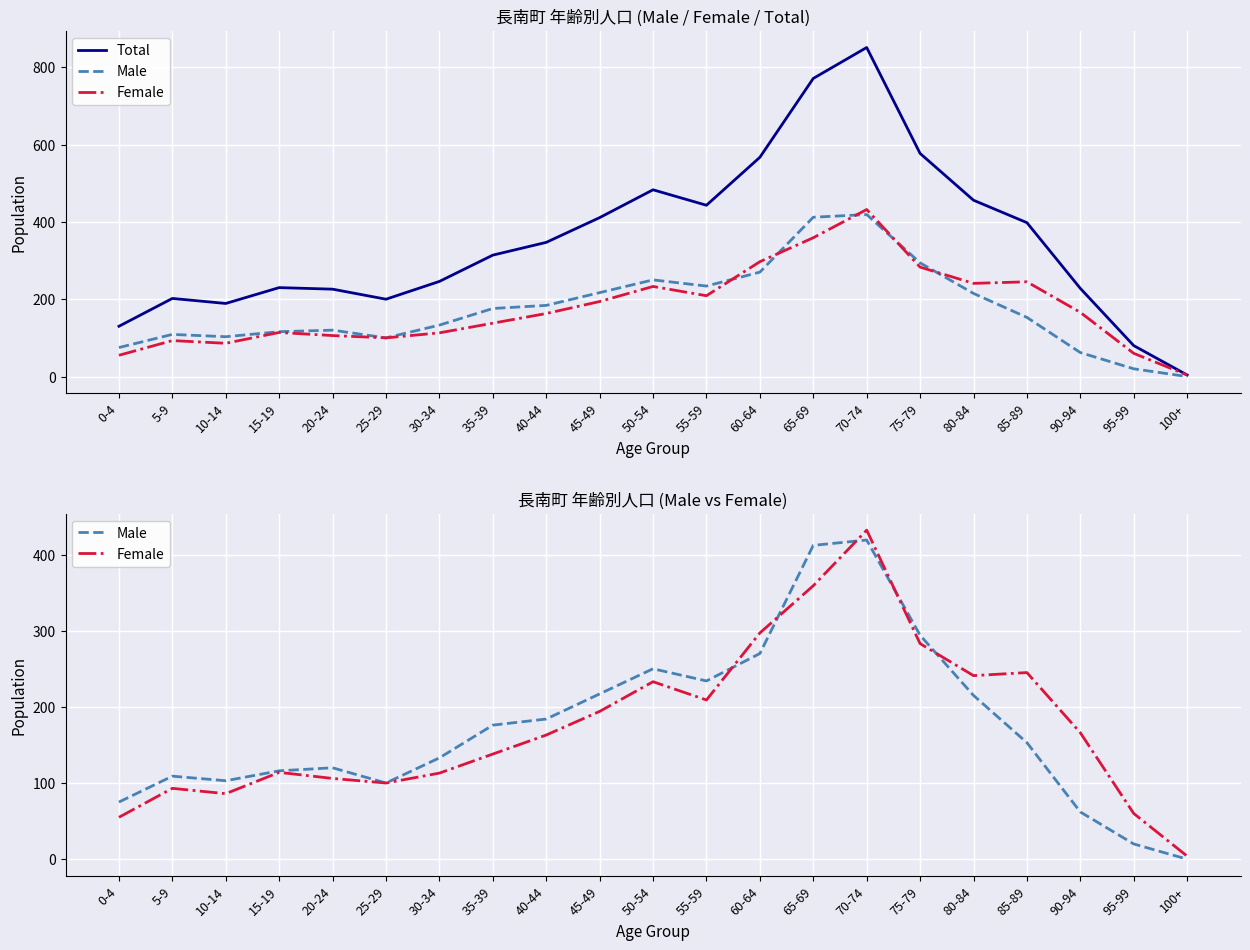

Is this an area chart (filled region under the line)?

No